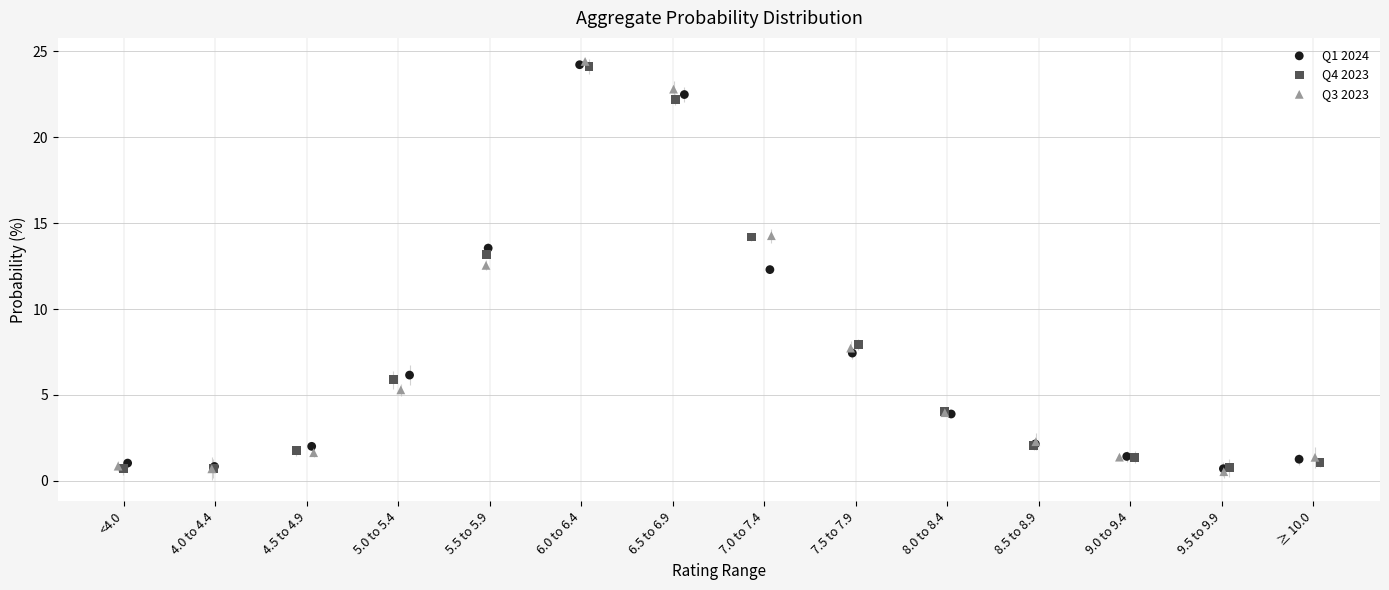

Which series has the widest spread of Y values?

Q3 2023